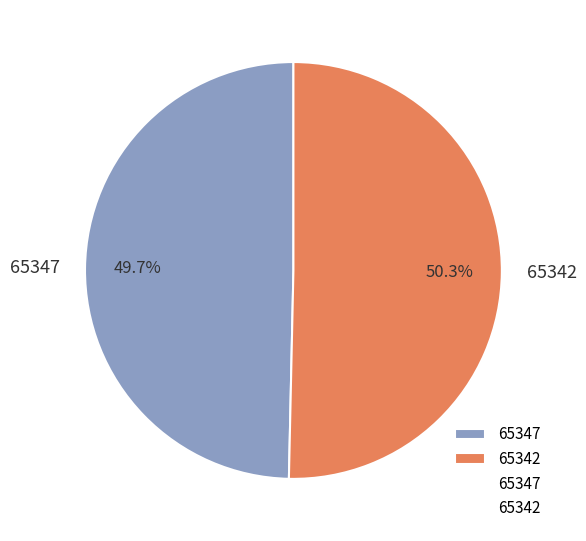

To the nearest percent, what is the difference between the 65342 and 65347 slice percentages?

1%